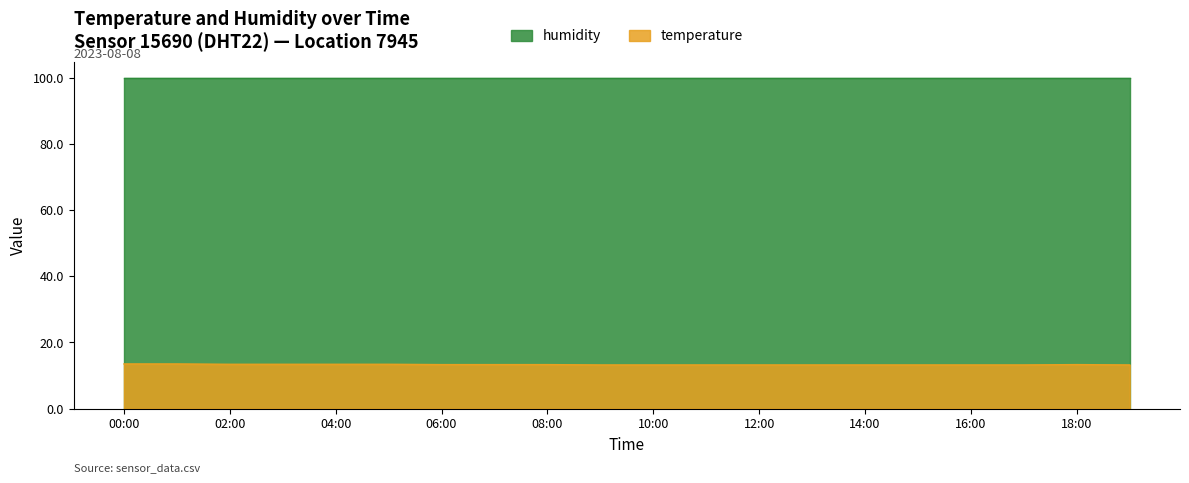

Rank the categories by value from highest to lowest.

00:00, 01:00, 02:00, 03:00, 04:00, 05:00, 06:00, 07:00, 08:00, 18:00, 09:00, 10:00, 11:00, 12:00, 13:00, 14:00, 15:00, 16:00, 17:00, 19:00